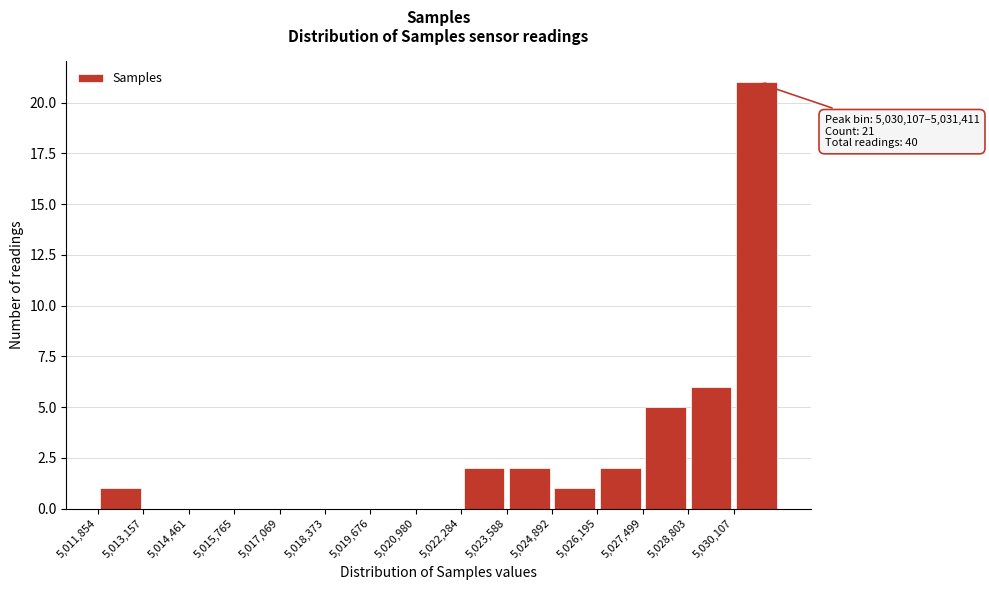

Over which range of the x-axis is the bar tallest?

5030200 to 5031400